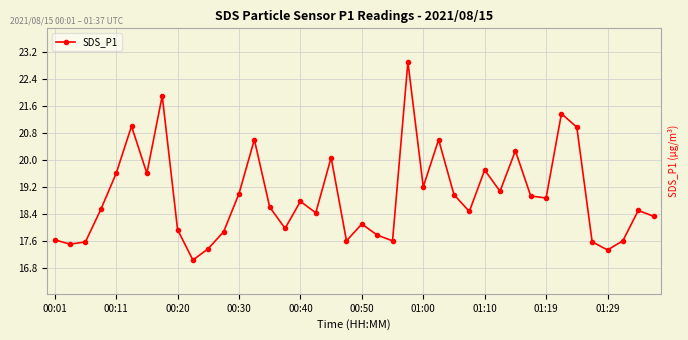

True or false: there are more than 0 points higher than both neighbors.

True